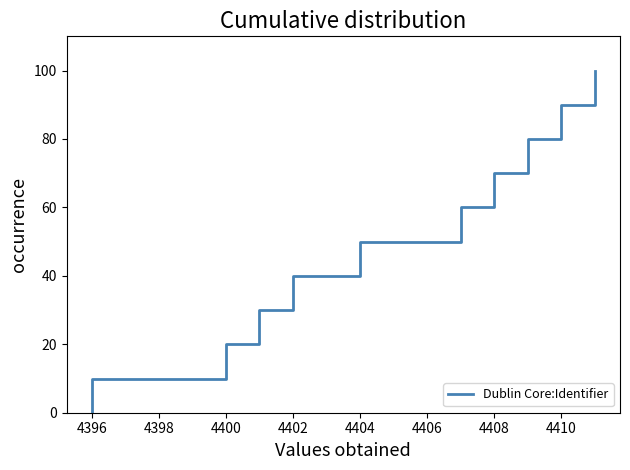

What is the label of the 7th point from the right?

4402